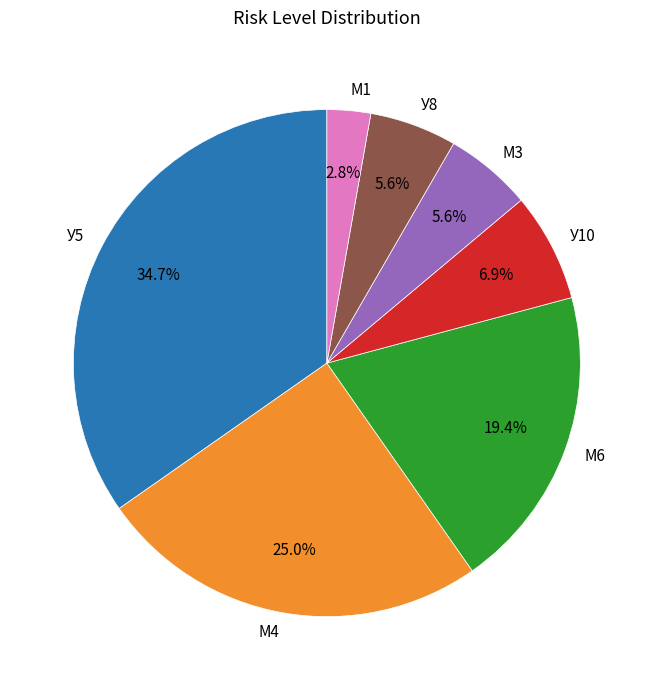

What percentage is the М6 slice, to the nearest percent?

19%